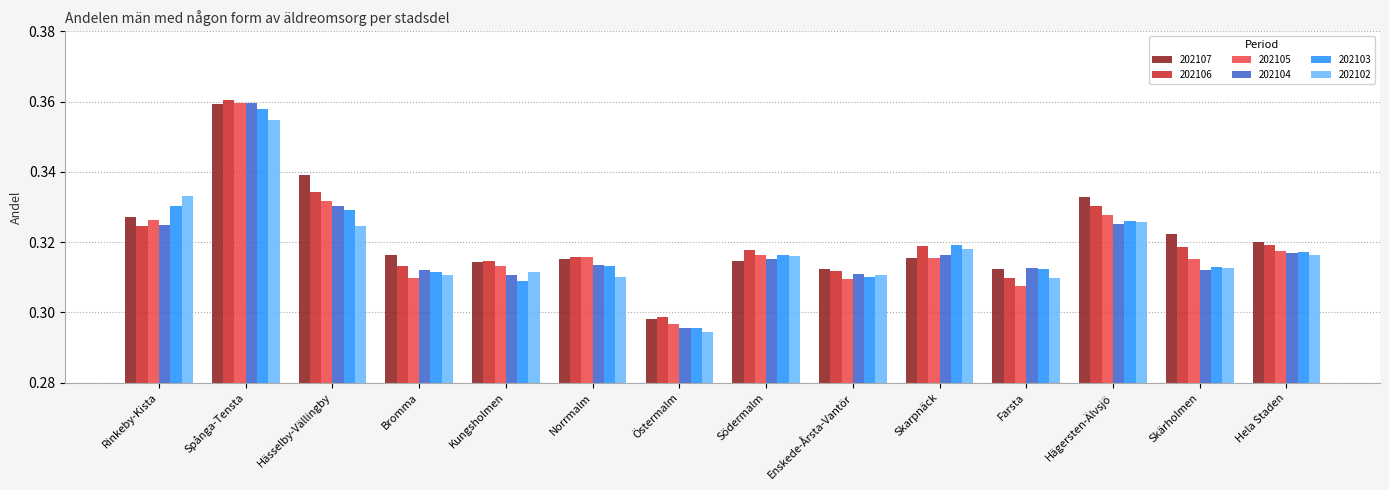

At which category does the chart reach its minimum across all series?

Östermalm